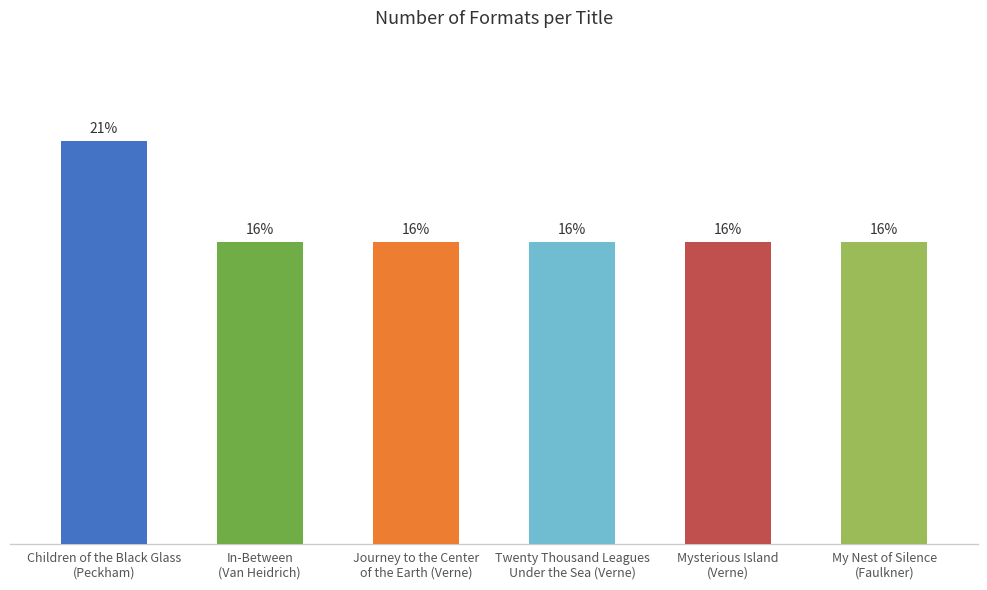

At which label is the value closest to 3?

In-Between
(Van Heidrich)